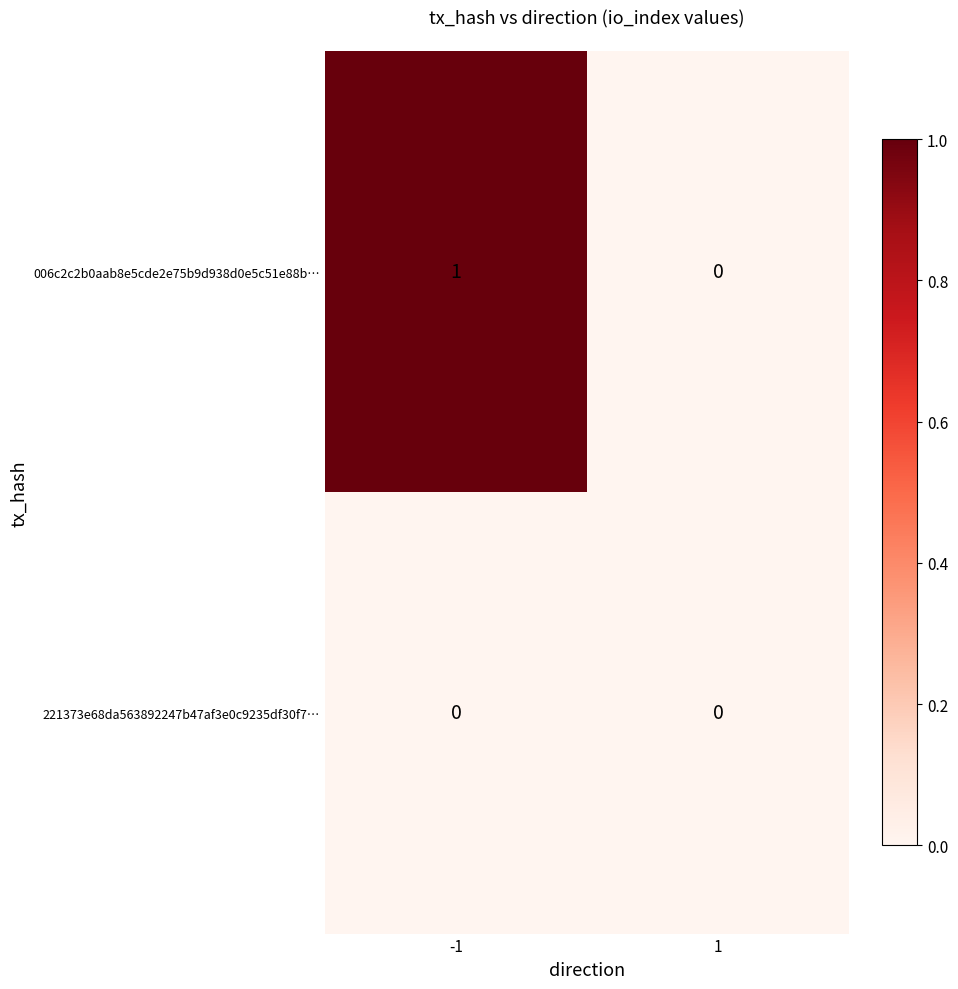

What is the maximum value shown in the chart?

1